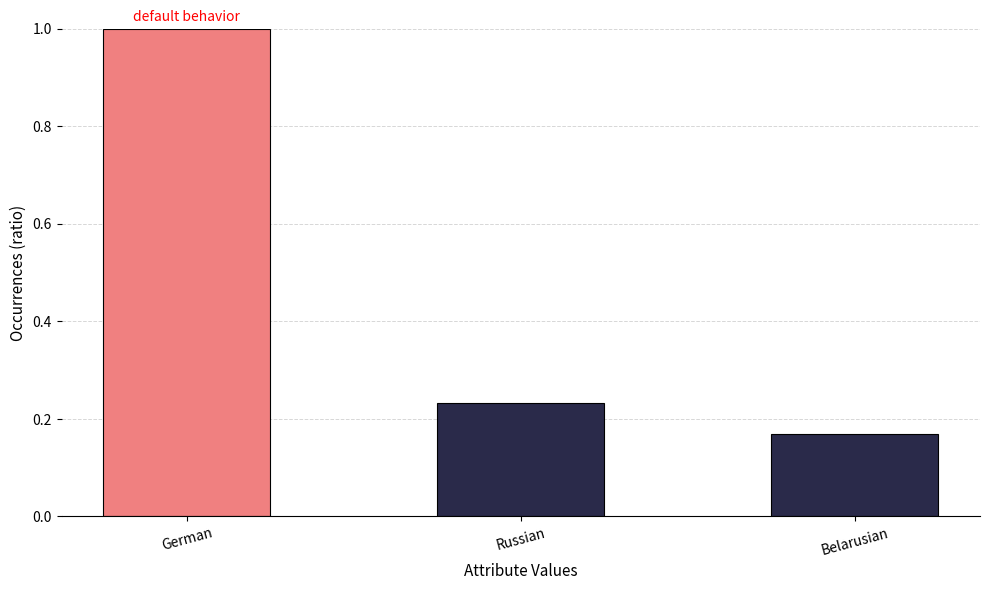

What is the difference between the maximum and second lowest values?

0.8